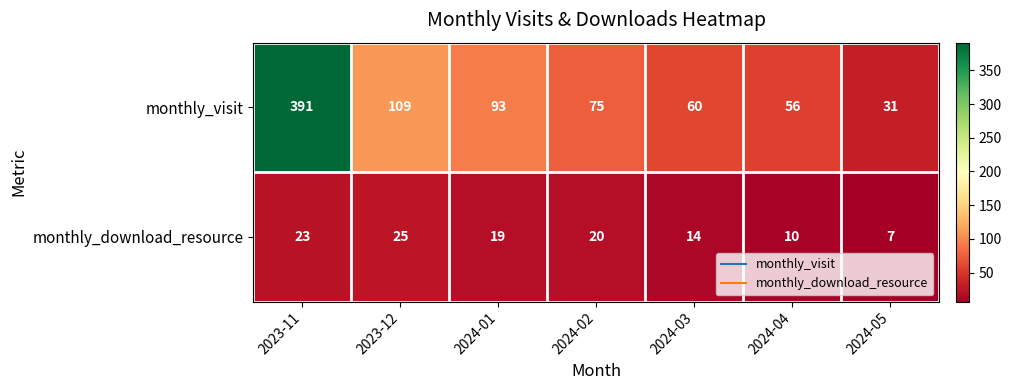

List the series in order of their peak value, lowest first.

monthly_download_resource, monthly_visit